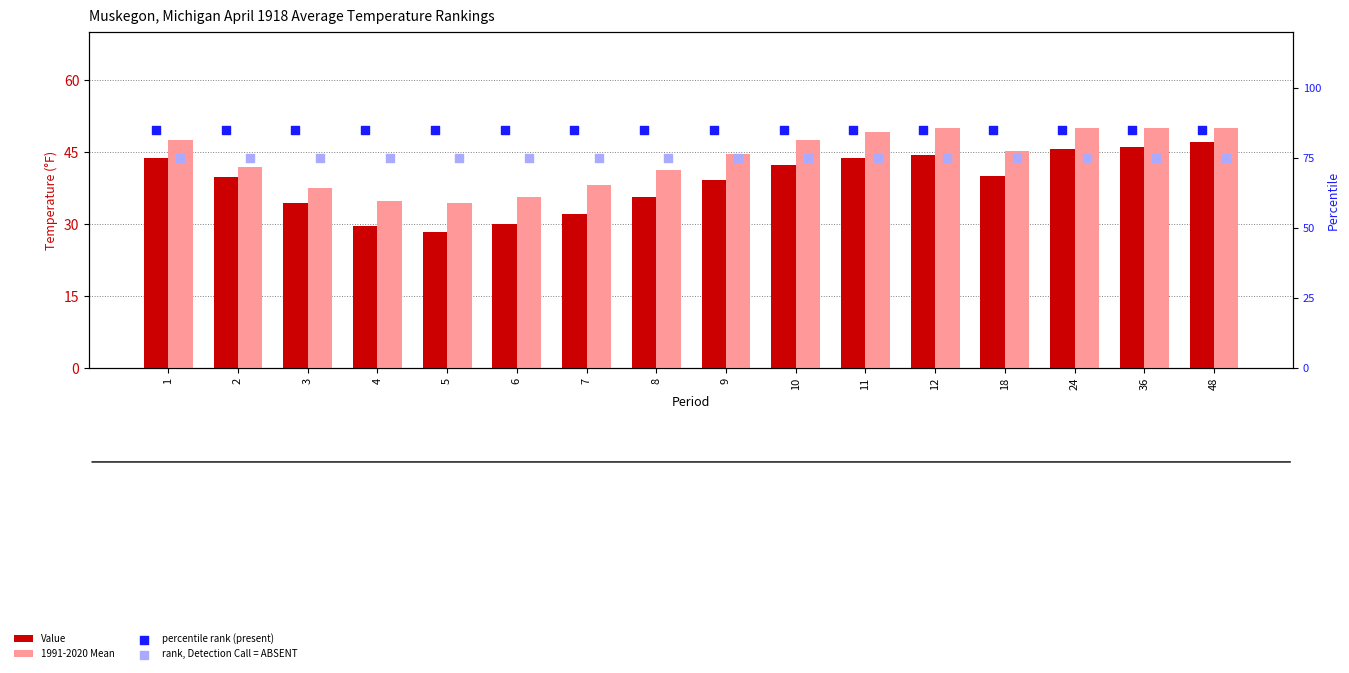

Which series reaches the minimum Y coordinate?

Value